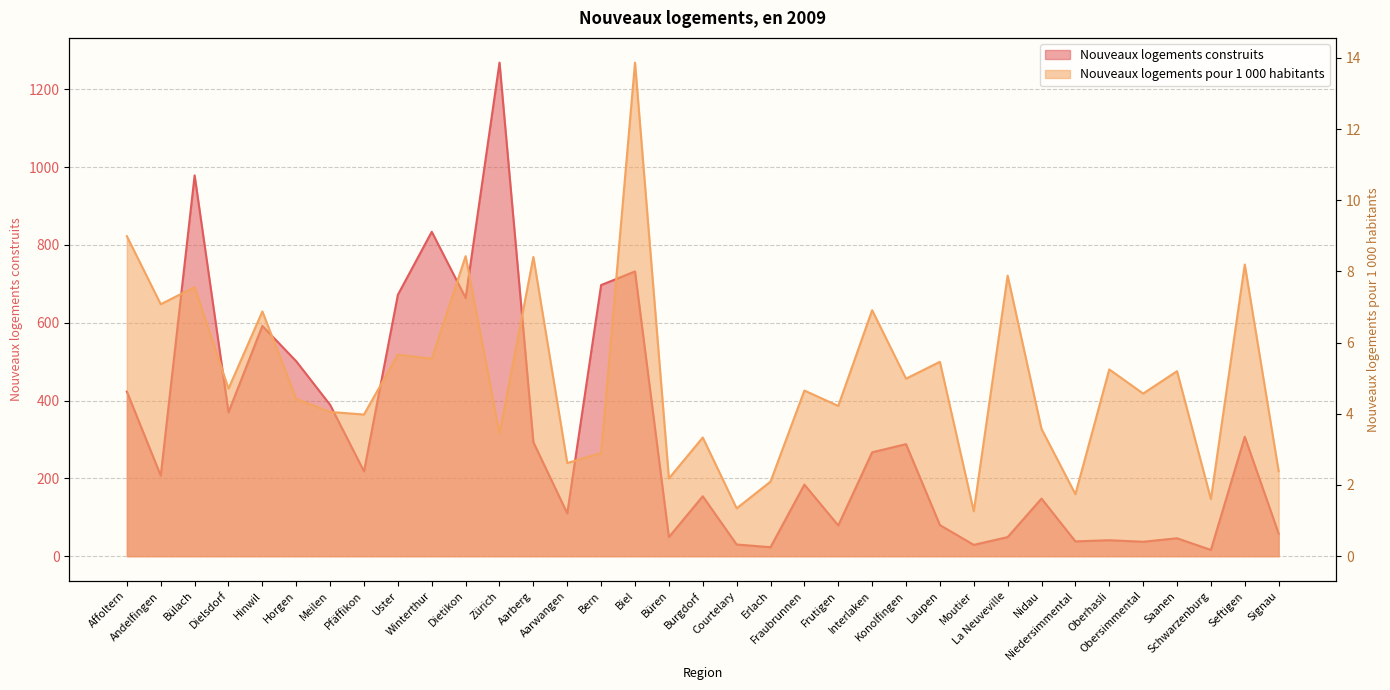

Reading right to left, transcribe all the data shown in this chart.

Nouveaux logements construits: Signau=58.0	Seftigen=307.0	Schwarzenburg=16.0	Saanen=46.0	Obersimmental=37.0	Oberhasli=41.0	Niedersimmental=38.0	Nidau=148.0	La Neuveville=49.0	Moutier=29.0	Laupen=80.0	Konolfingen=288.0	Interlaken=267.0	Frutigen=79.0	Fraubrunnen=184.0	Erlach=23.0	Courtelary=30.0	Burgdorf=154.0	Büren=49.0	Biel=732.0	Bern=697.0	Aarwangen=110.0	Aarberg=293.0	Zürich=1269.0	Dietikon=664.0	Winterthur=834.0	Uster=672.0	Pfäffikon=218.0	Meilen=389.0	Horgen=501.0	Hinwil=592.0	Dielsdorf=370.0	Bülach=979.0	Andelfingen=207.0	Affoltern=423.0
Nouveaux logements pour 1000 hab: Signau=2.4	Seftigen=8.2	Schwarzenburg=1.6	Saanen=5.2	Obersimmental=4.6	Oberhasli=5.2	Niedersimmental=1.7	Nidau=3.6	La Neuveville=7.9	Moutier=1.3	Laupen=5.5	Konolfingen=5.0	Interlaken=6.9	Frutigen=4.2	Fraubrunnen=4.7	Erlach=2.1	Courtelary=1.3	Burgdorf=3.3	Büren=2.2	Biel=13.9	Bern=2.9	Aarwangen=2.6	Aarberg=8.4	Zürich=3.4	Dietikon=8.4	Winterthur=5.5	Uster=5.7	Pfäffikon=4.0	Meilen=4.1	Horgen=4.4	Hinwil=6.9	Dielsdorf=4.7	Bülach=7.6	Andelfingen=7.1	Affoltern=9.0